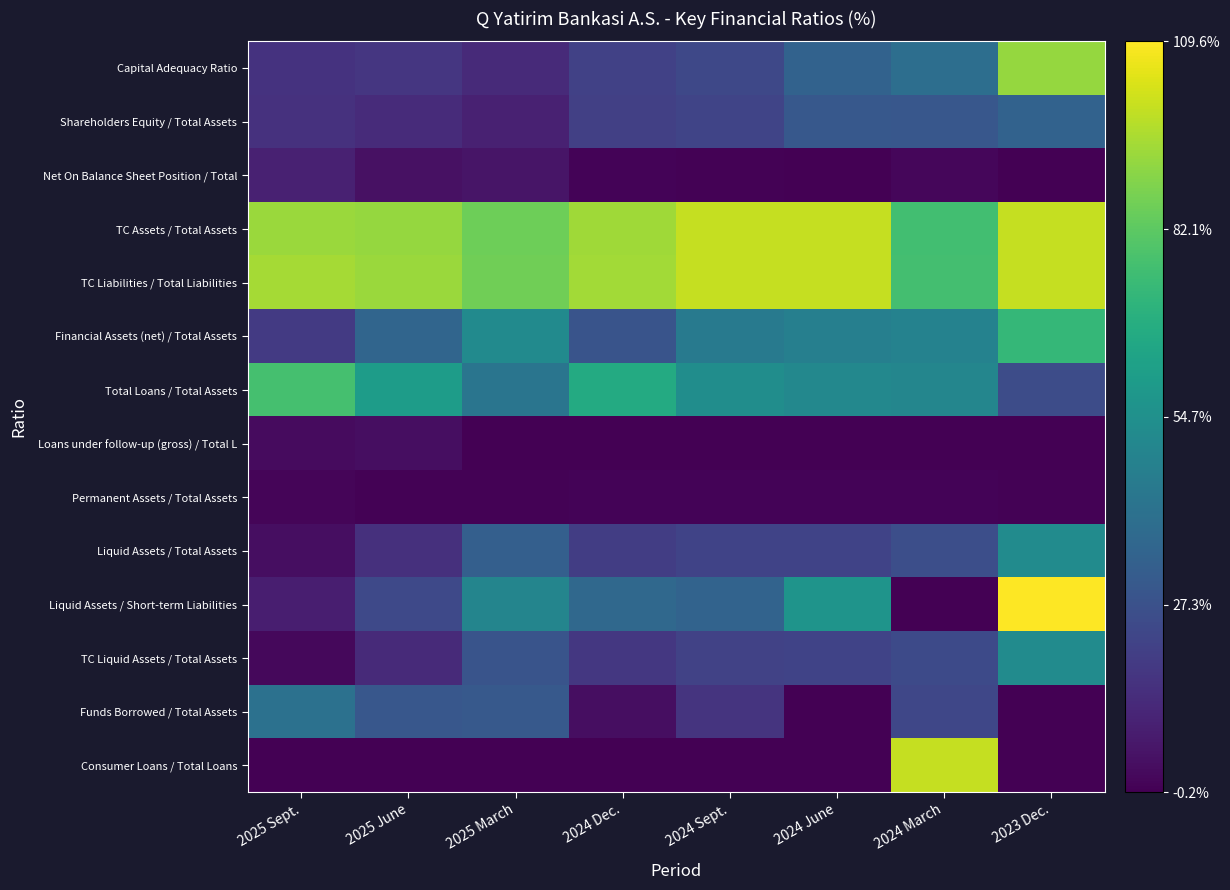

What is the spread (max minus min) of values at 2025 March?

85.9